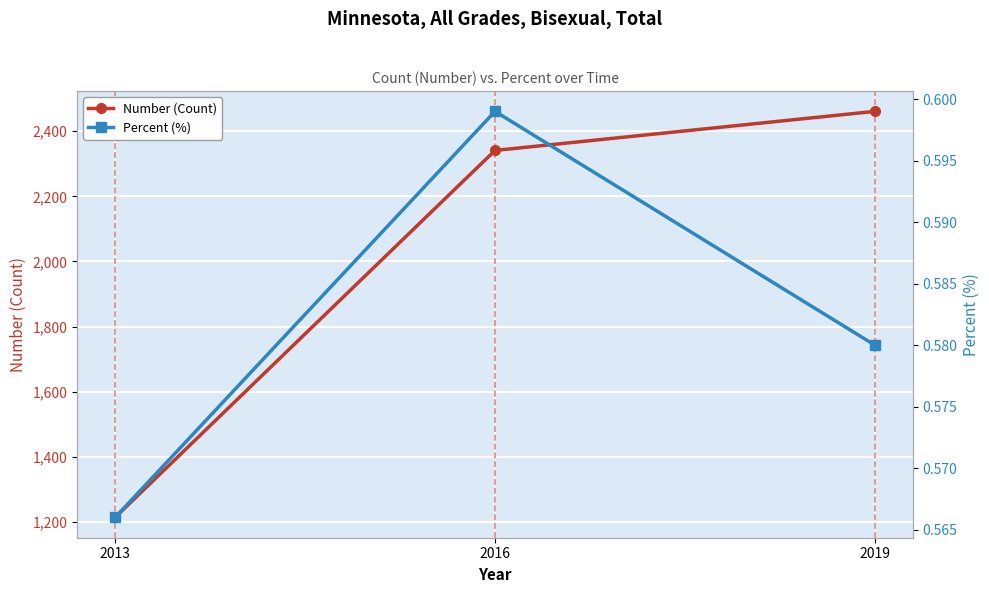

What is the spread (max minus min) of values at 2016?

2340.4